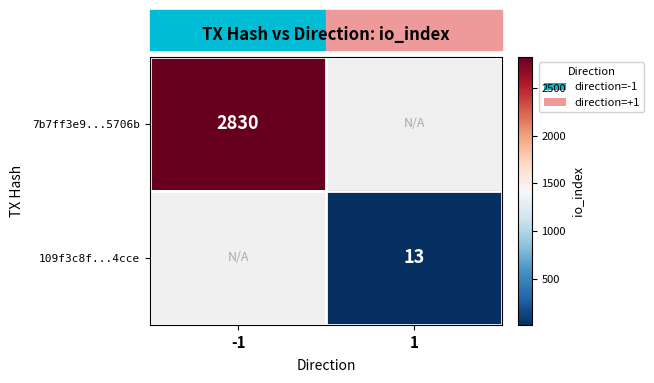

True or false: 7b7ff3e9...5706b has a value of 991 at -1.

False